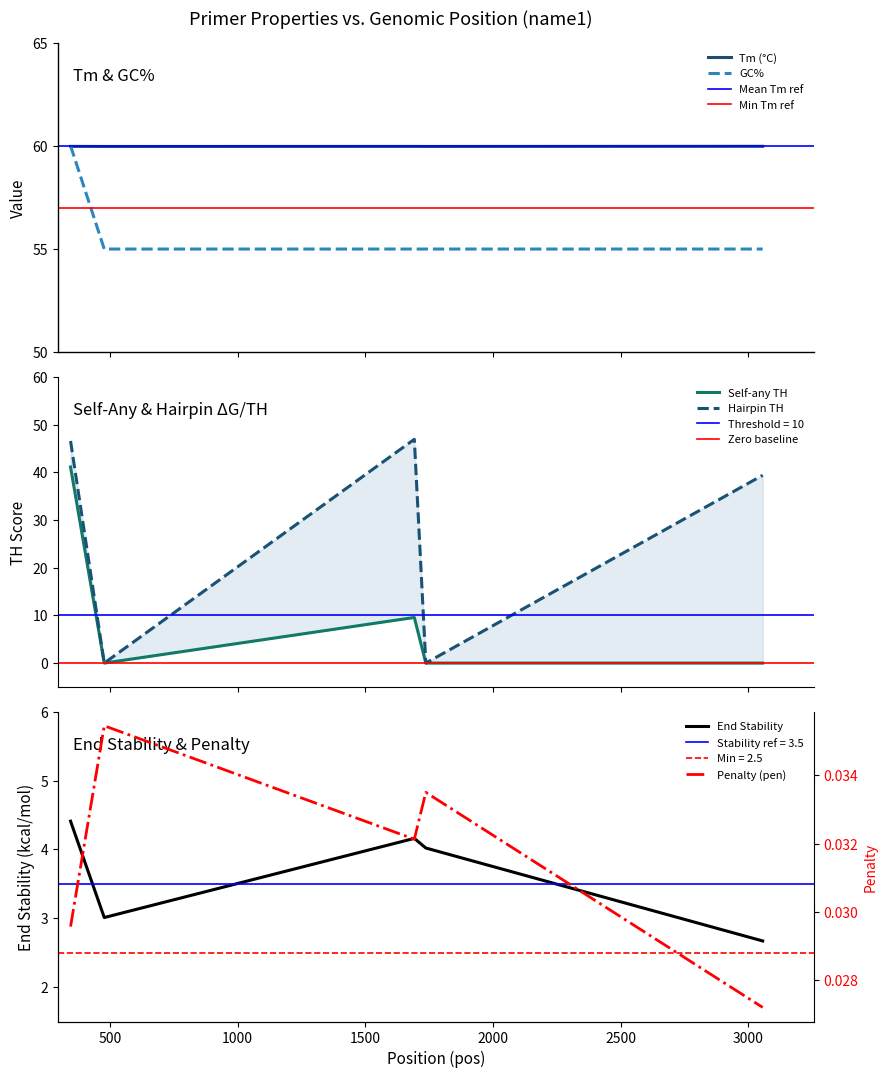

Reading left to right, transcribe all the data shown in this chart.

PRIMER_LEFT_0_TM: 346=60.0	478=60.0	1692=60.0	1737=60.0	3056=60.0
PRIMER_LEFT_0_GC_PERCENT: 346=60.0	478=55.0	1692=55.0	1737=55.0	3056=55.0
PRIMER_LEFT_0_SELF_ANY_TH: 346=41.1	478=0.0	1692=9.6	1737=0.0	3056=0.0
PRIMER_LEFT_0_HAIRPIN_TH: 346=46.6	478=0.0	1692=47.0	1737=0.0	3056=39.4
PRIMER_LEFT_0_END_STABILITY: 346=4.4	478=3.0	1692=4.2	1737=4.0	3056=2.7
pen: 346=0.0	478=0.0	1692=0.0	1737=0.0	3056=0.0